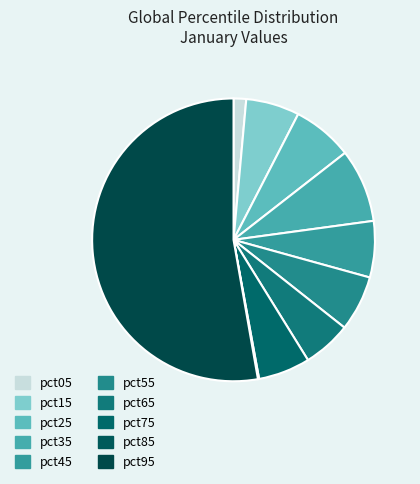

Is pct95 the majority of the pie?

Yes